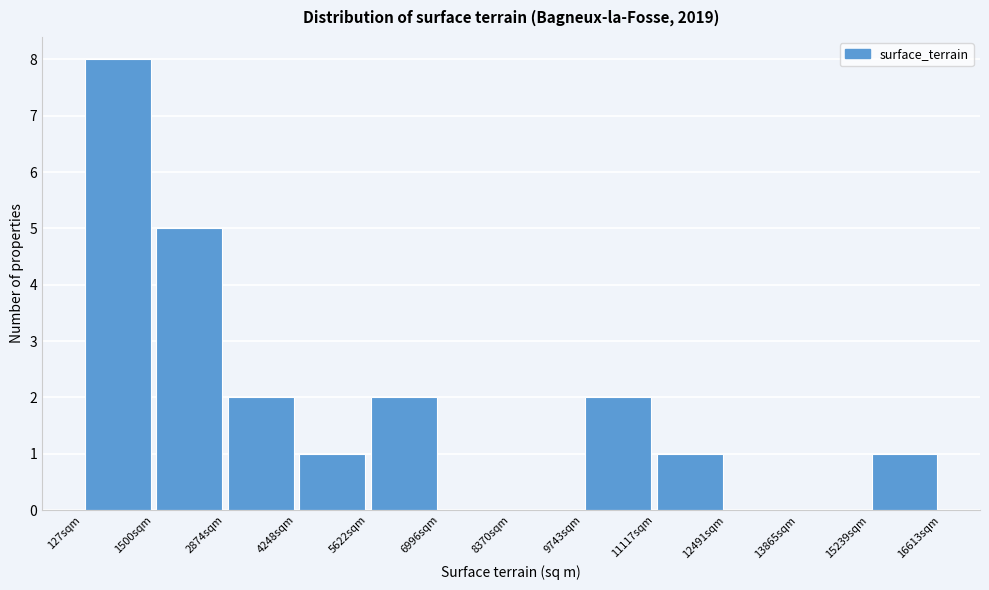

Reading left to right, transcribe this chart: for each bar, give the range it covers on the x-axis and its height. Neither the bar edges nor the heights are printed on the chart, so give them approximately, as read against the axes.

200 to 1600: 8
1600 to 2800: 5
2800 to 4200: 2
4200 to 5600: 1
5600 to 7000: 2
7000 to 8400: 0
8400 to 9800: 0
9800 to 11200: 2
11200 to 12400: 1
12400 to 13800: 0
13800 to 15200: 0
15200 to 16600: 1